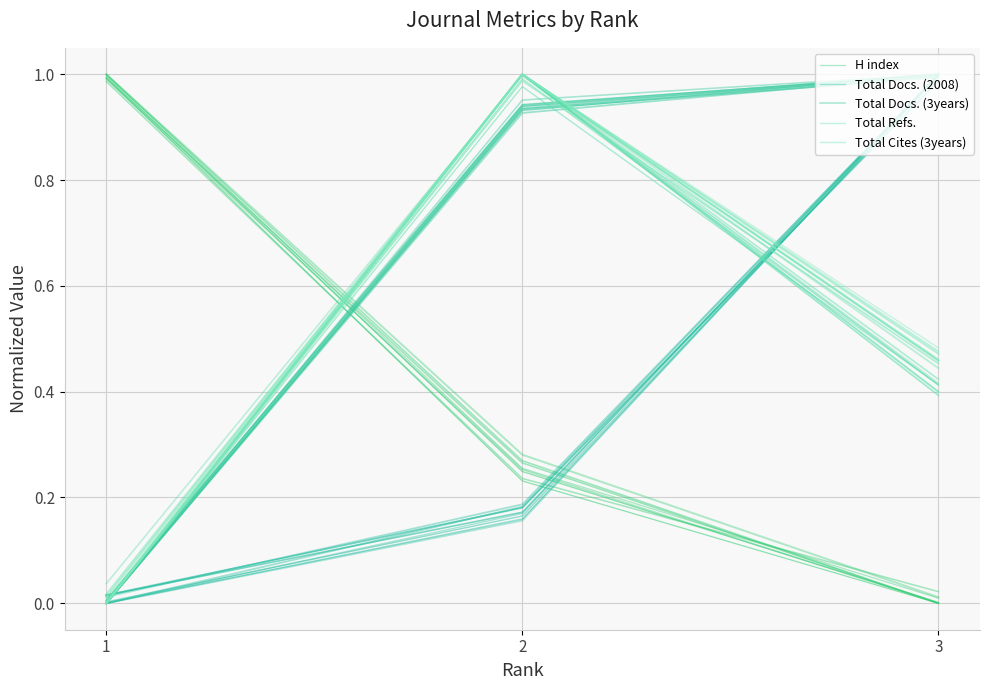

What is the difference between the Total Docs. (2008) values at 1 and 3?

1.0